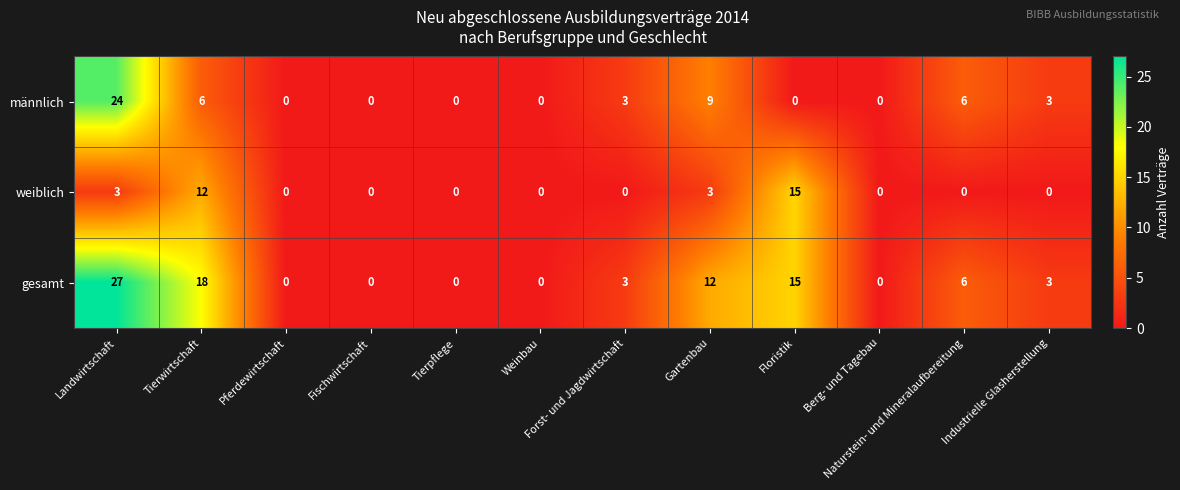

Count the gesamt values in the range 0 to 15.

10